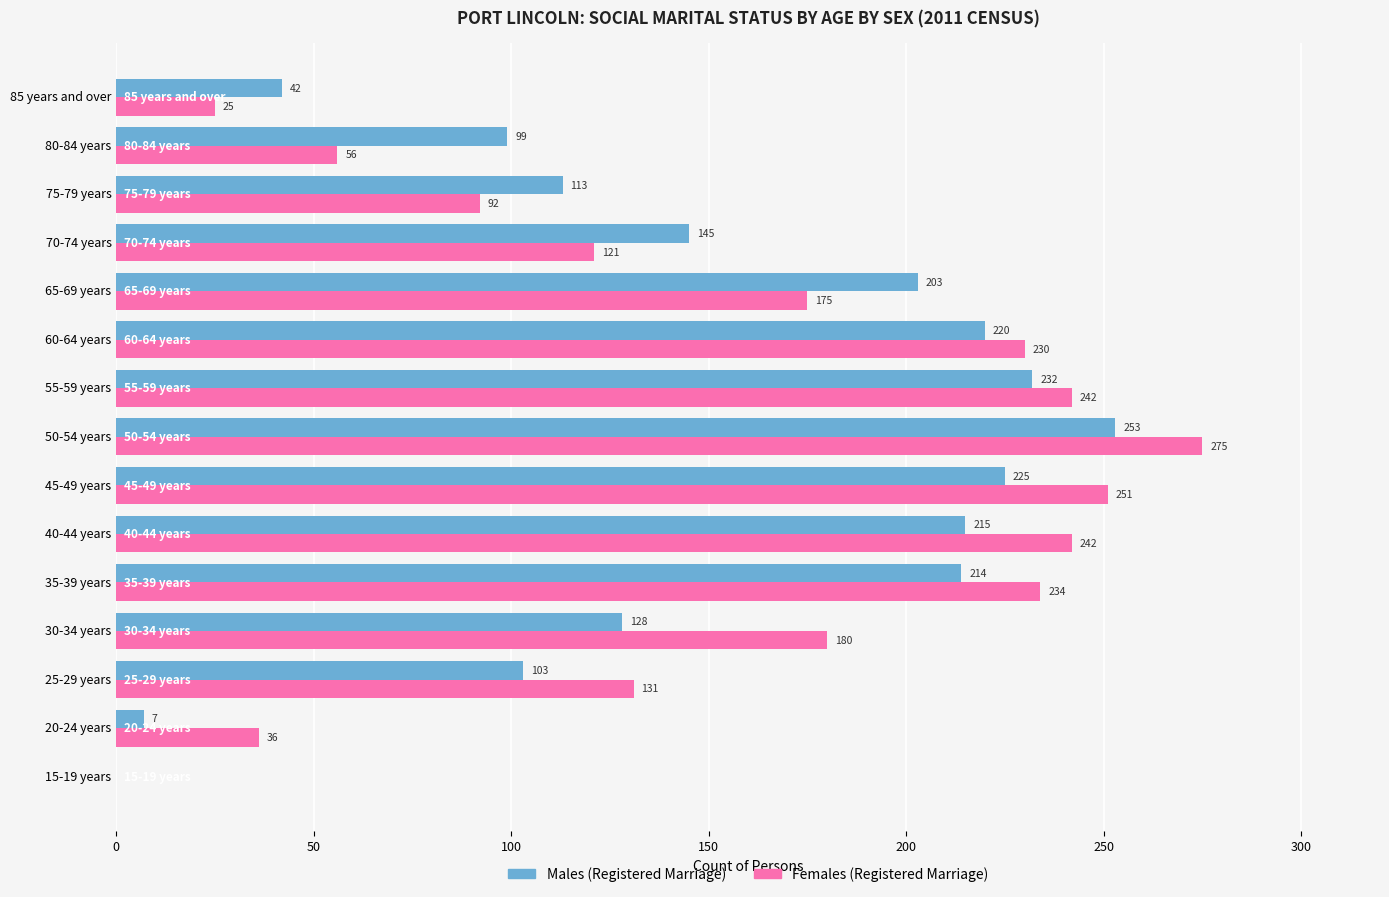

What is the sum of all Males (Registered Marriage) values?

2199